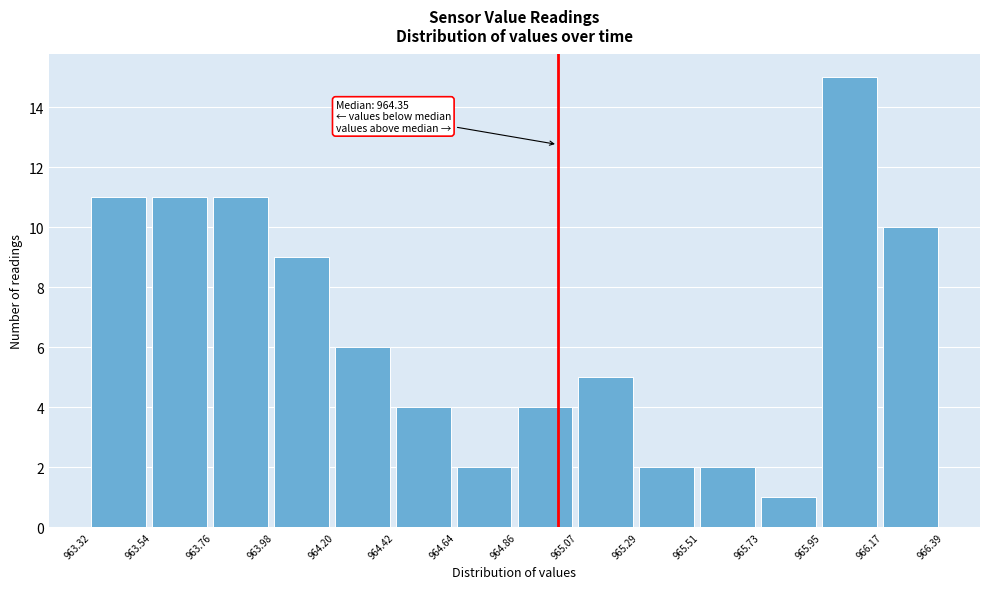

Over which range of the x-axis is the bar tallest?

965.95 to 966.17